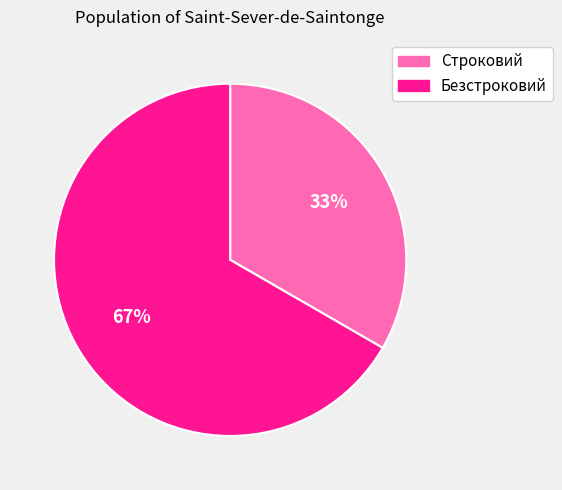

To the nearest percent, what is the average slice percentage?

50%